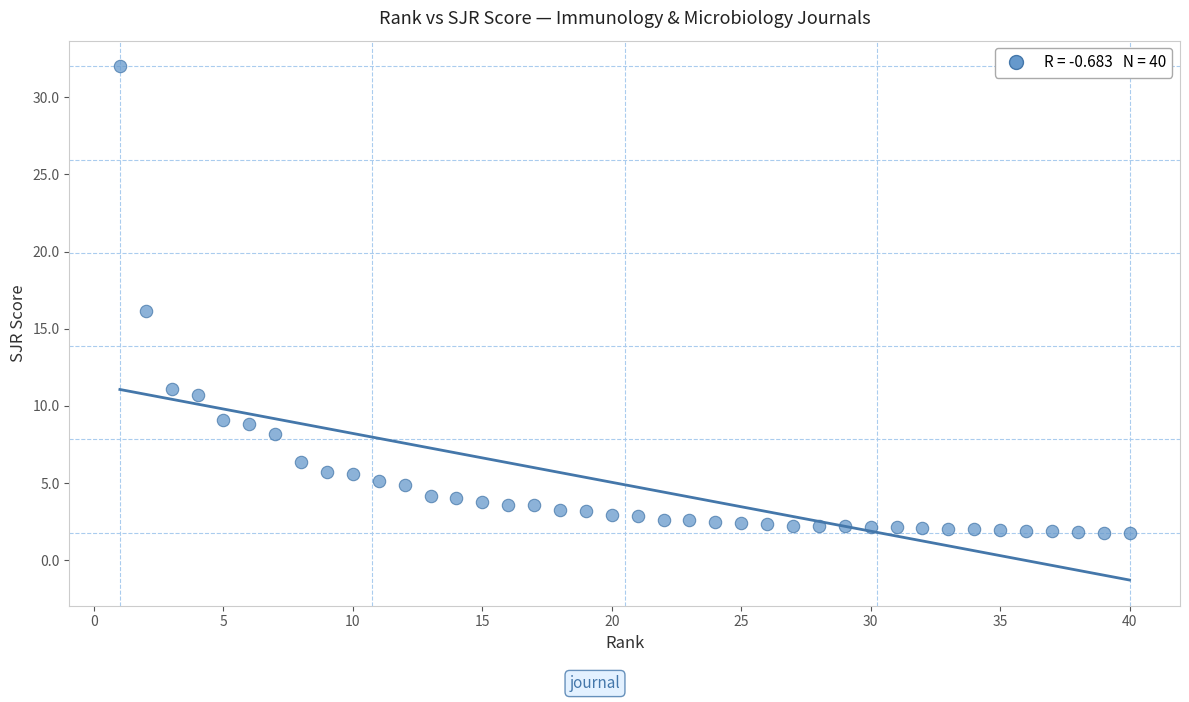

What is the range of X values (max minus min)?

39.0